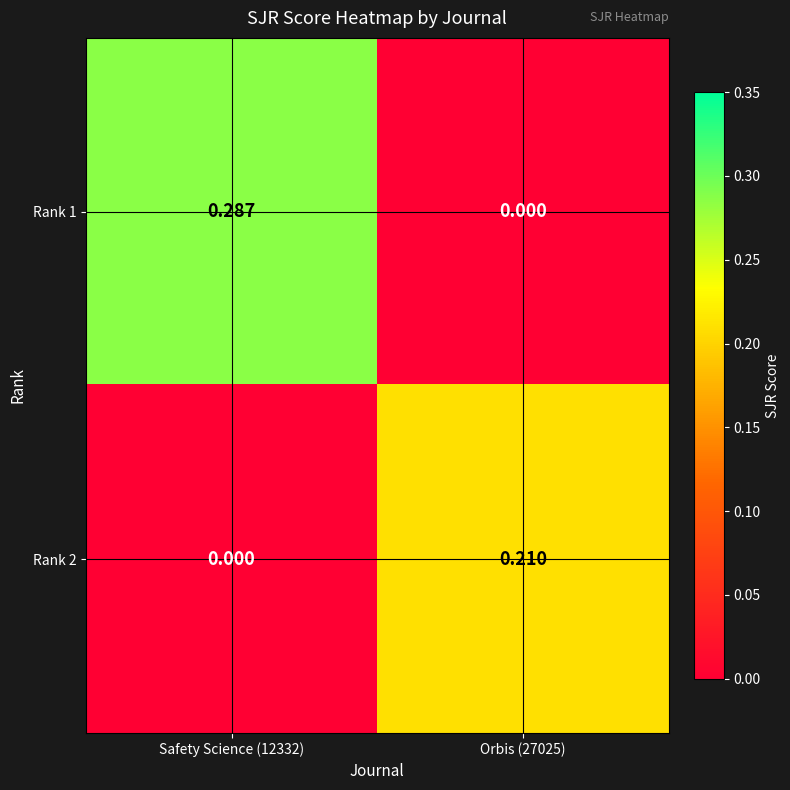

How many series are shown in this chart?

2